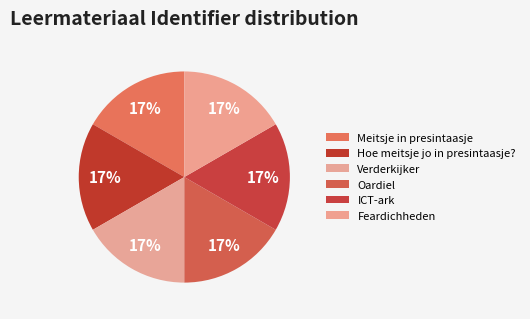

Does Meitsje in presintaasje account for over 50% of the chart?

No